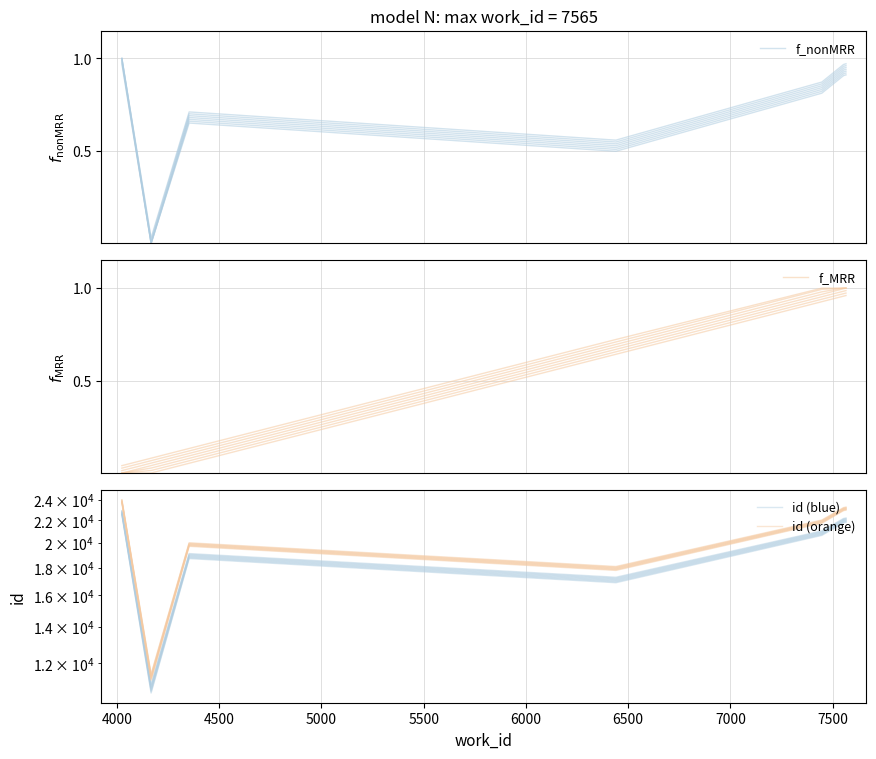

How many categories are shown in the chart?

8